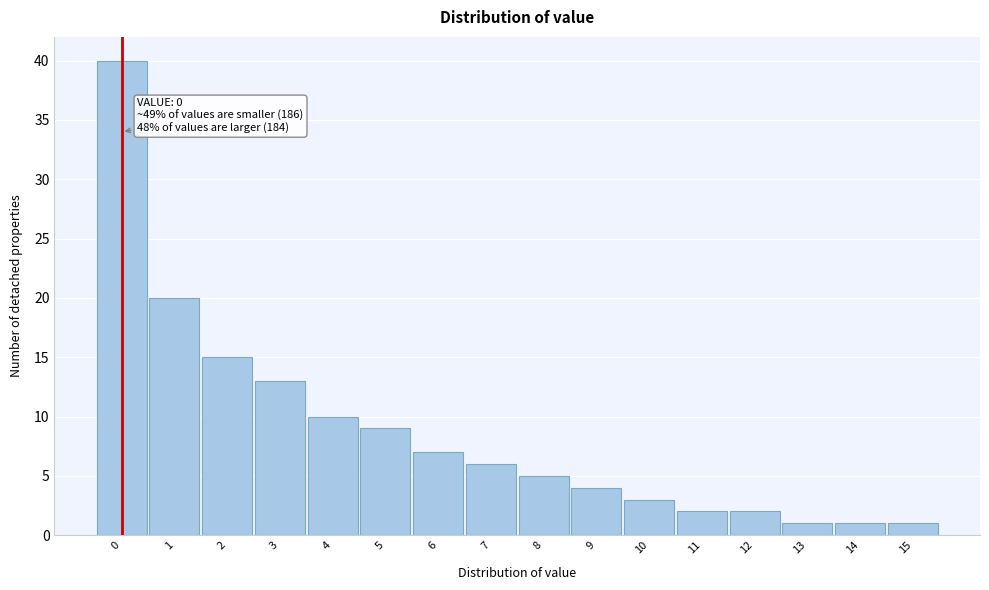

Reading right to left, what are all the values shown in this chart?

15=1	14=1	13=1	12=2	11=2	10=3	9=4	8=5	7=6	6=7	5=9	4=10	3=13	2=15	1=20	0=40